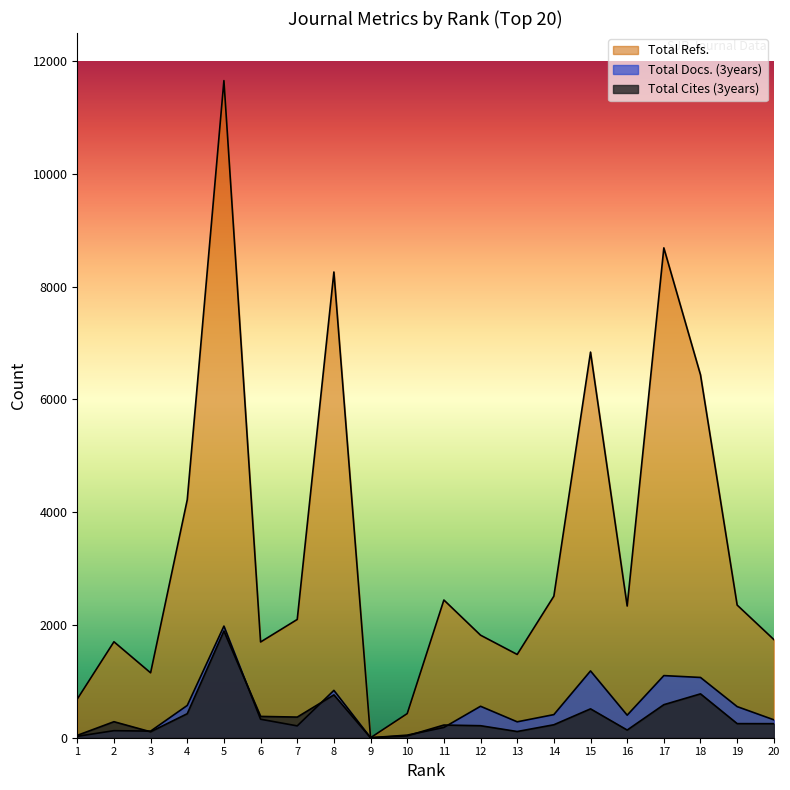

Reading left to right, transcribe all the data shown in this chart.

Total Docs. (3years): 25	125	117	573	1980	328	210	840	0	46	182	558	282	410	1185	400	1102	1069	552	318
Total Refs.: 686	1702	1151	4222	11656	1698	2098	8261	0	428	2443	1819	1477	2511	6840	2336	8689	6437	2353	1742
Total Cites (3years): 42	284	105	426	1893	378	366	760	0	33	225	213	110	230	512	136	586	778	250	249